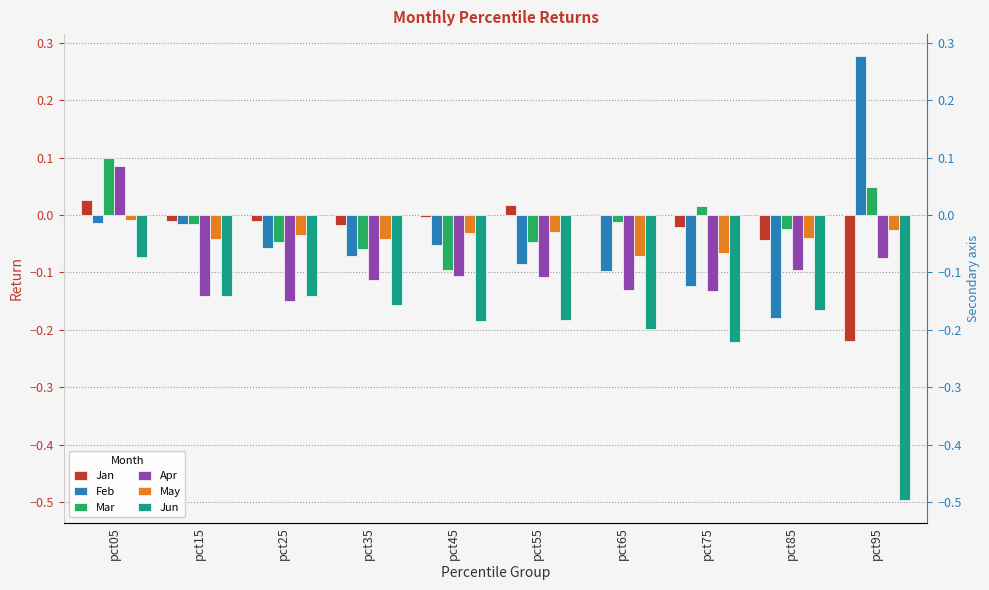

At pct55, list the series in order from largest to smallest.

Jan, May, Mar, Feb, Apr, Jun